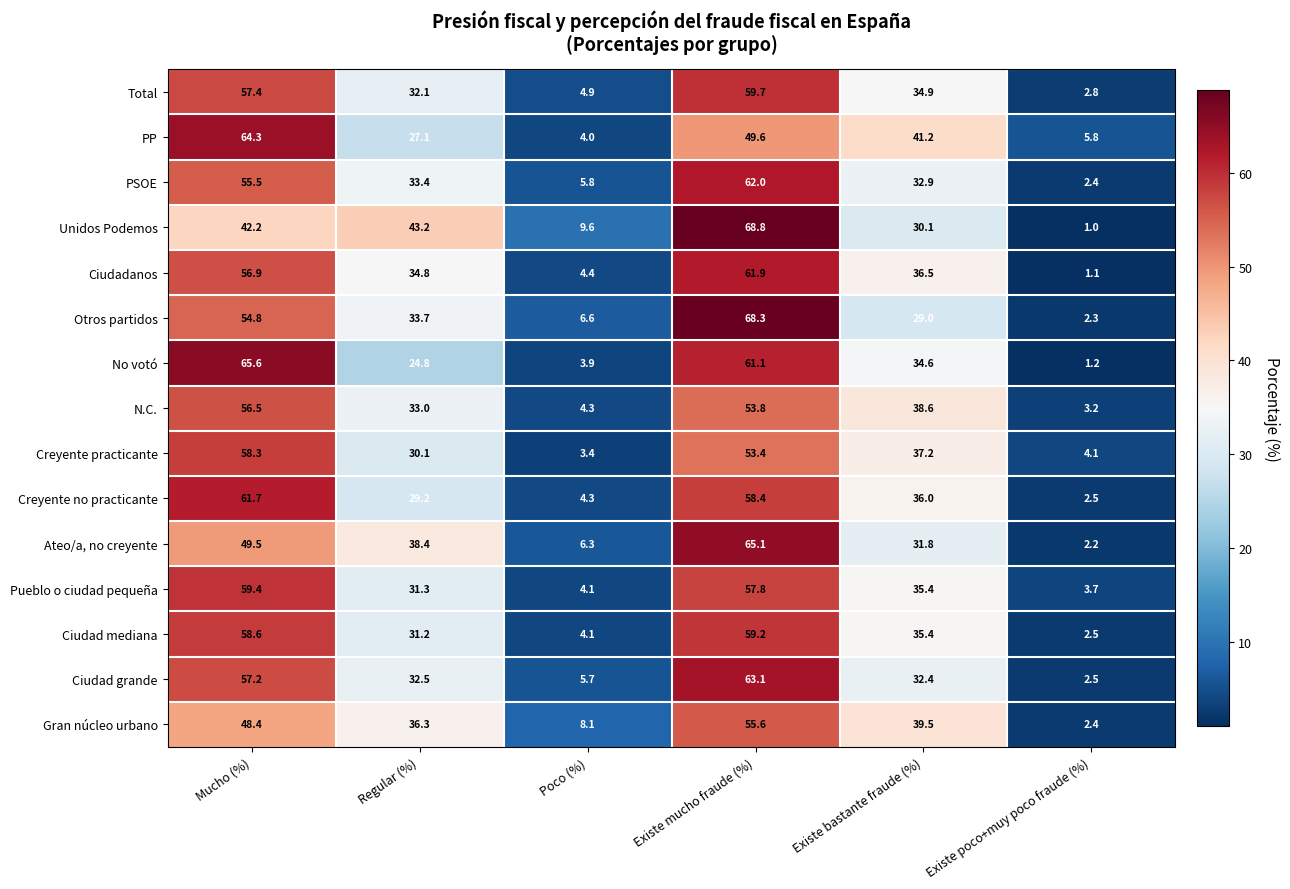

What is the total value across all series at Mucho (%)?

846.3